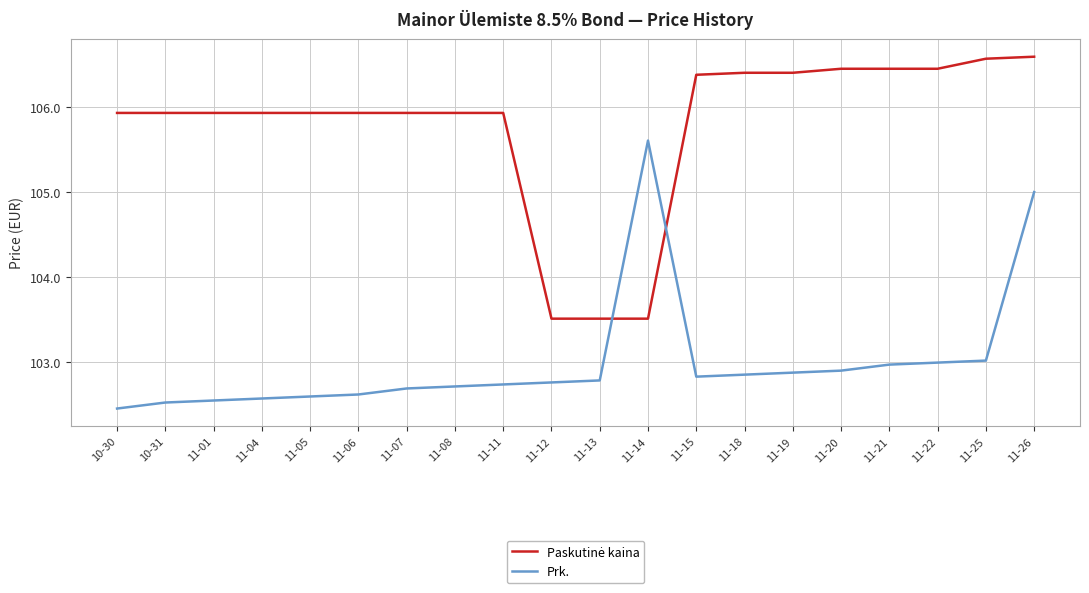

The value of Prk. at 11-25 is 103.0. True or false?

True